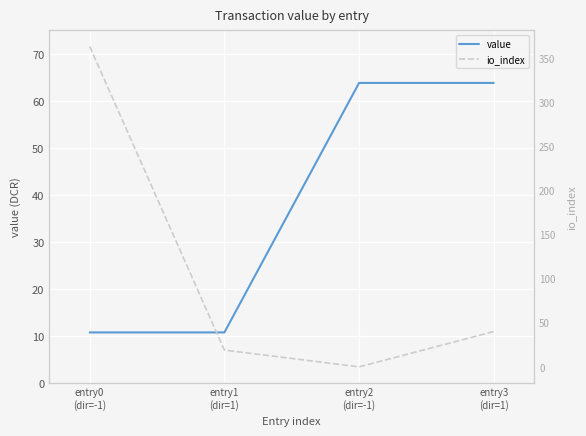

Which series ends up on top after the final intersection of value and io_index?

value